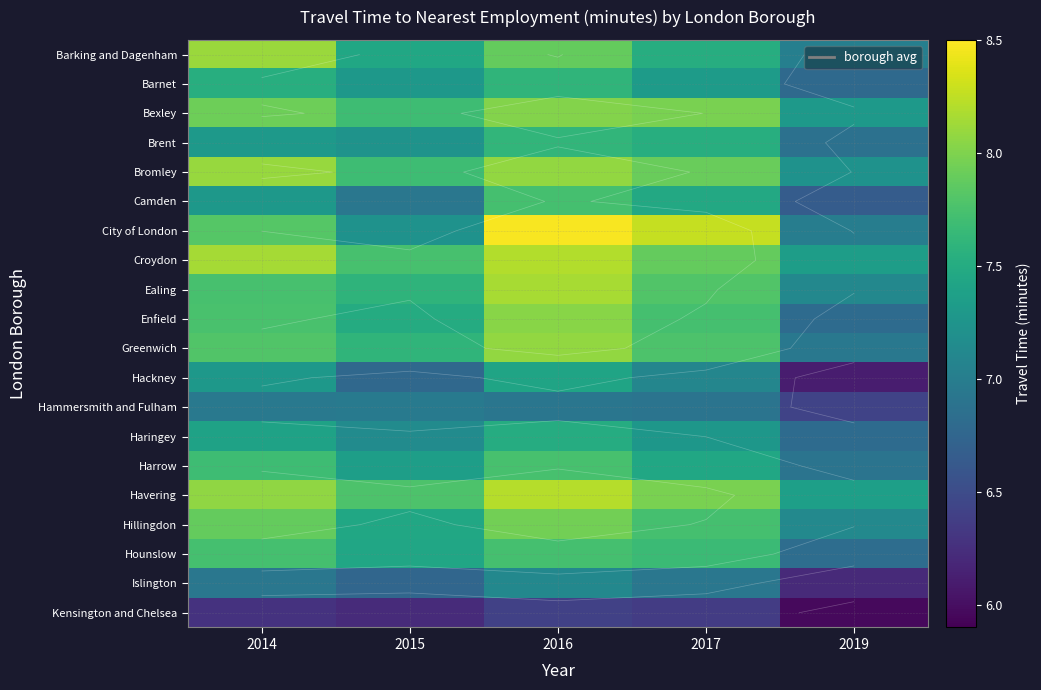

At which label does Hillingdon reach its minimum?

2019